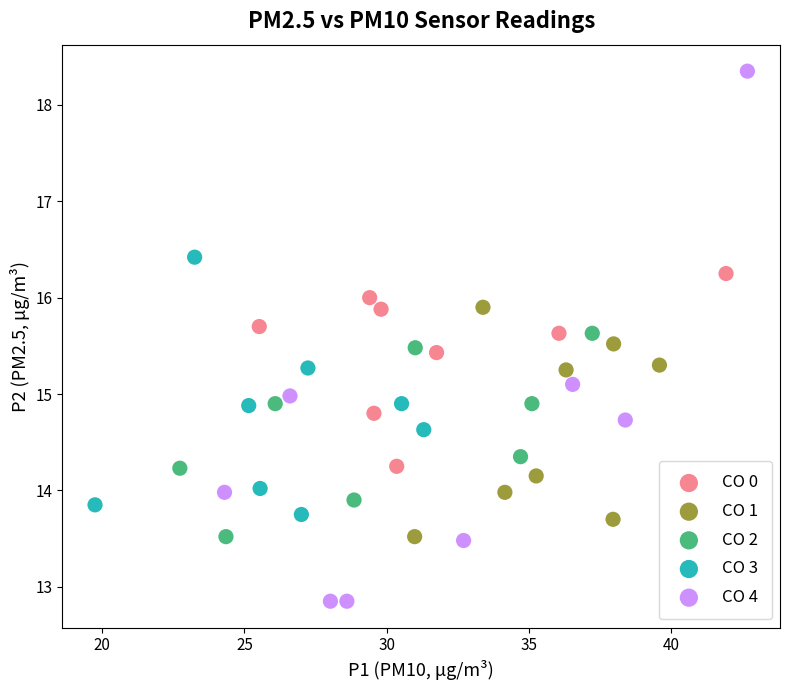

Which series reaches the minimum Y coordinate?

CO 4